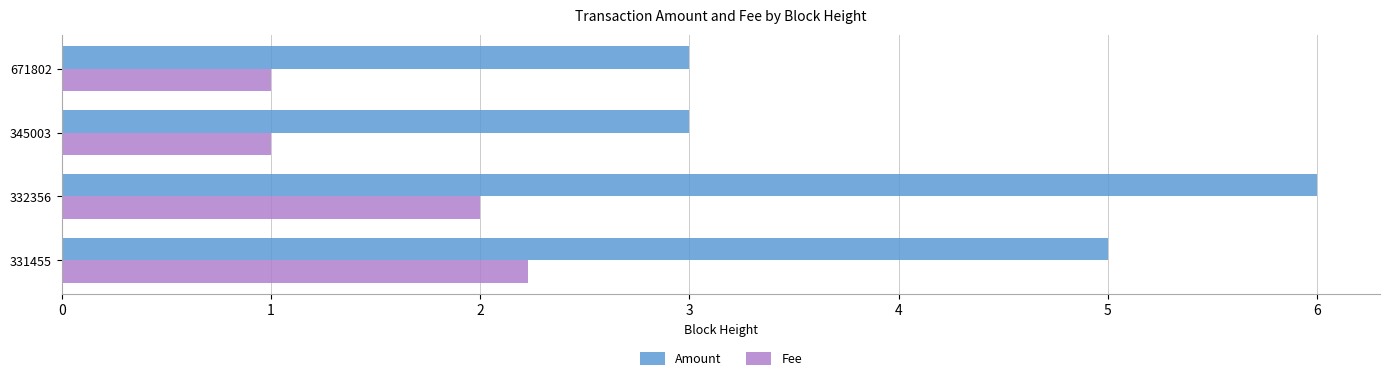

The Fee series shows 1.2 at 331455. True or false?

False